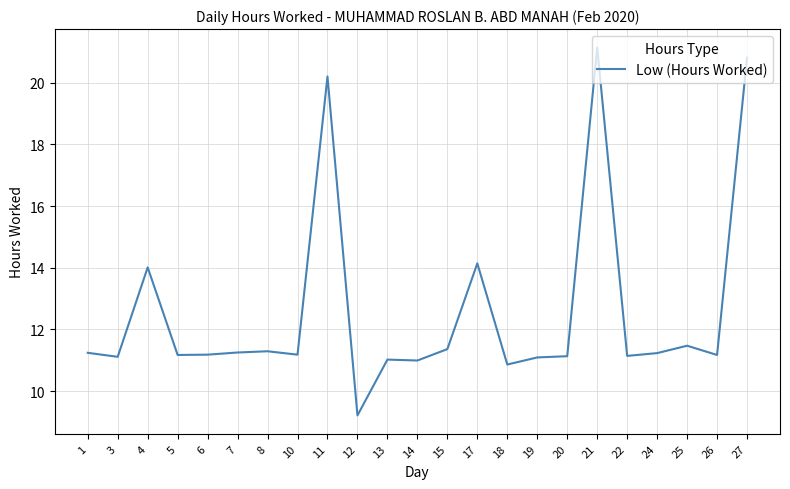

What value does the data have at 22?

11.1